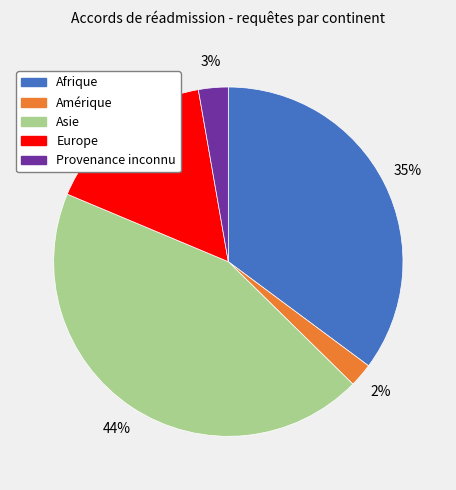

To the nearest percent, what is the difference between the largest and smallest slice percentages?

42%